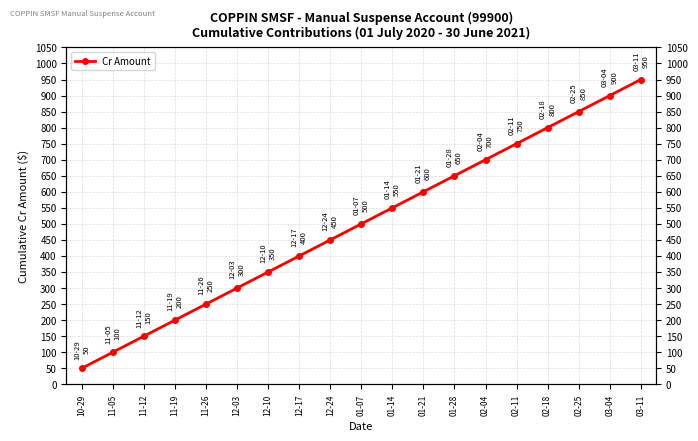

The chart shows a value of 500 at 01-07. True or false?

True